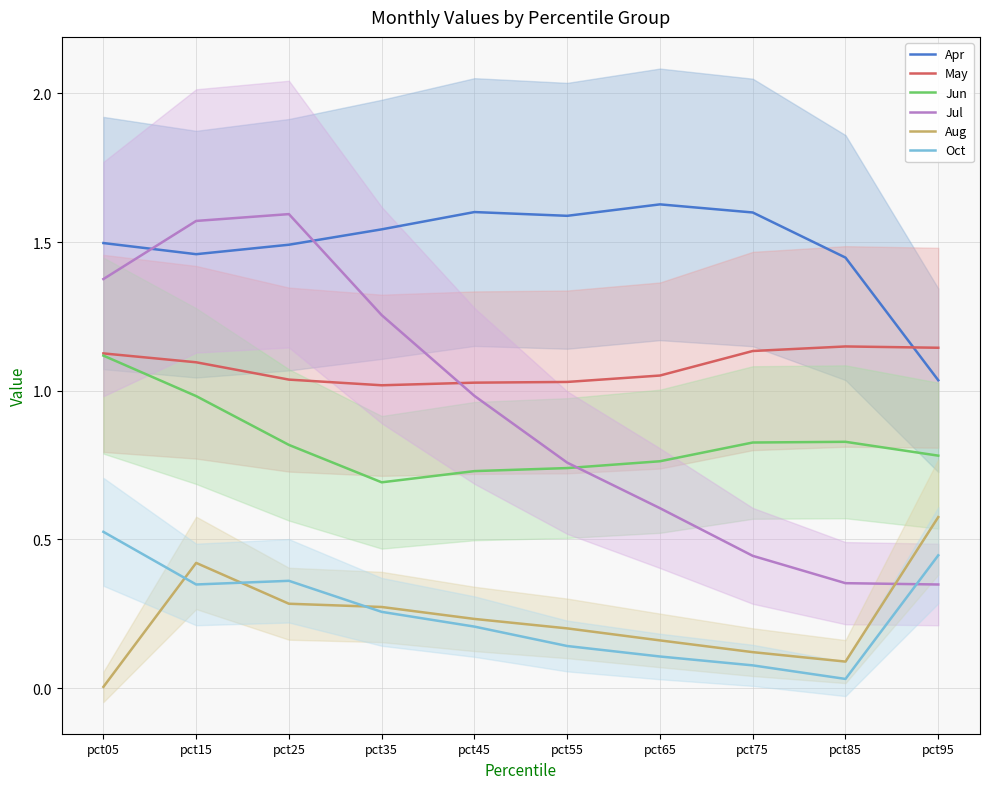

After their last crossing, which series has the higher values: Aug or Jul?

Aug